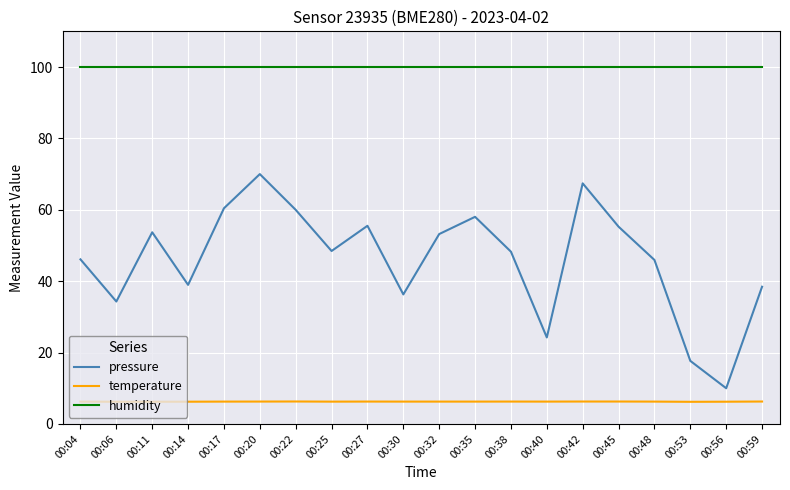

At 00:48, list the series in order from smallest to largest.

temperature, pressure, humidity